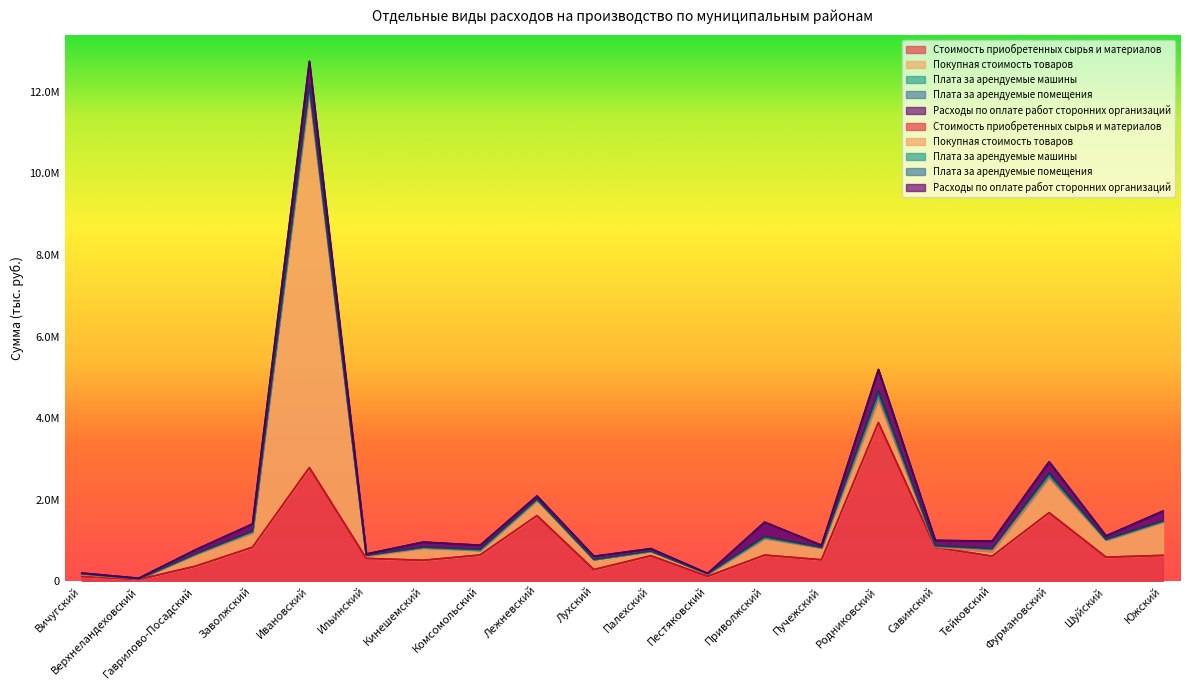

What is the maximum value for Плата за арендуемые помещения?

118734.0